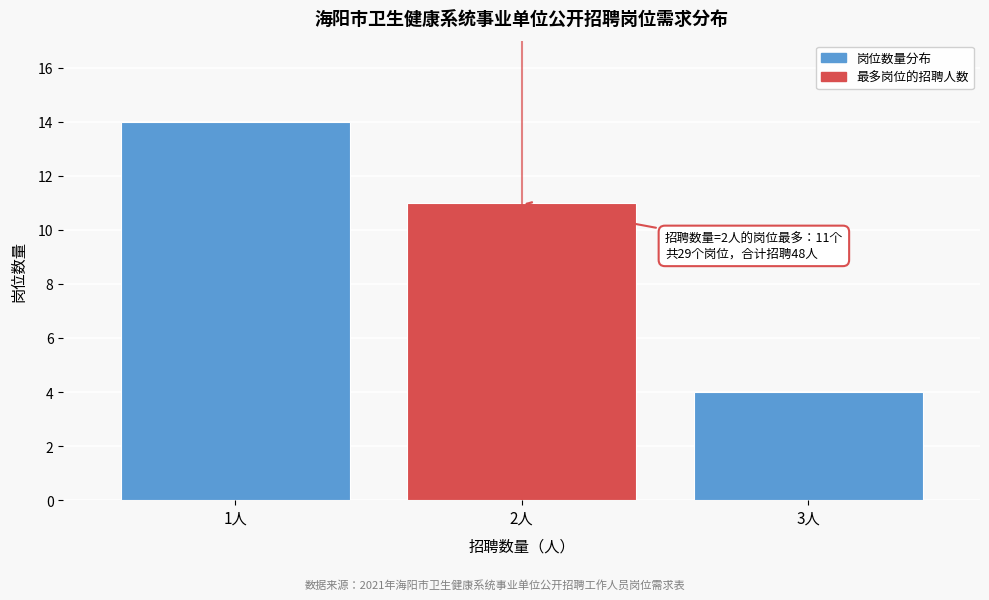

Reading left to right, what are all the values shown in this chart?

1人=14	2人=11	3人=4